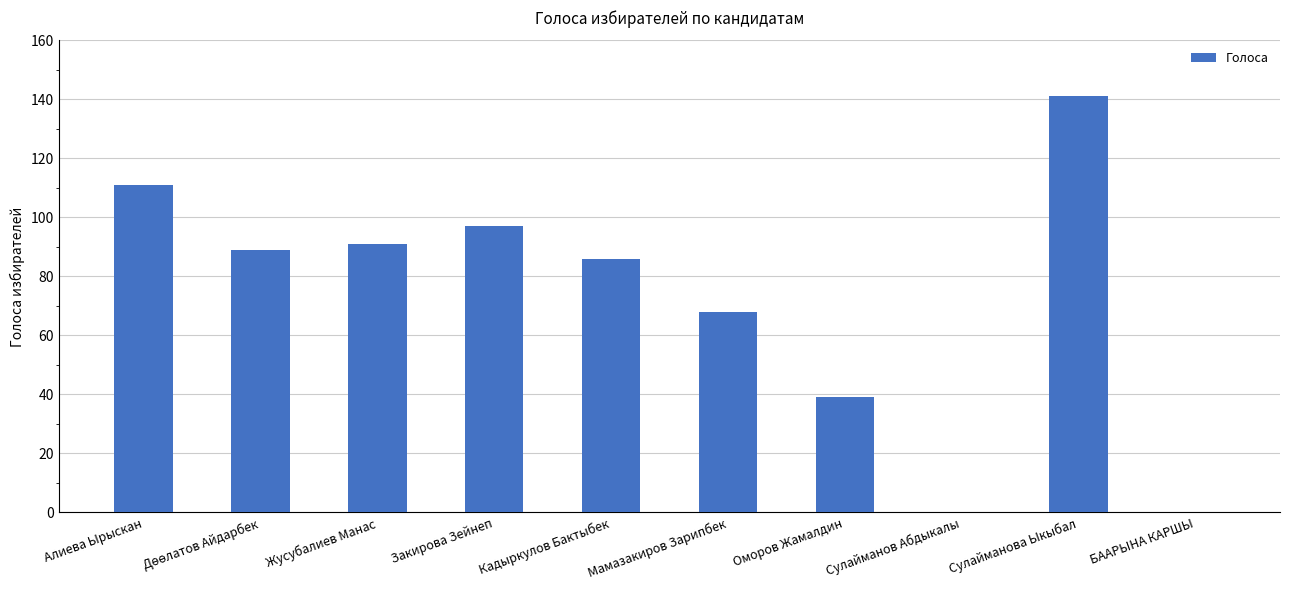

What is the difference between the values at Сулайманов Абдыкалы and Сулайманова Ыкыбал?

141